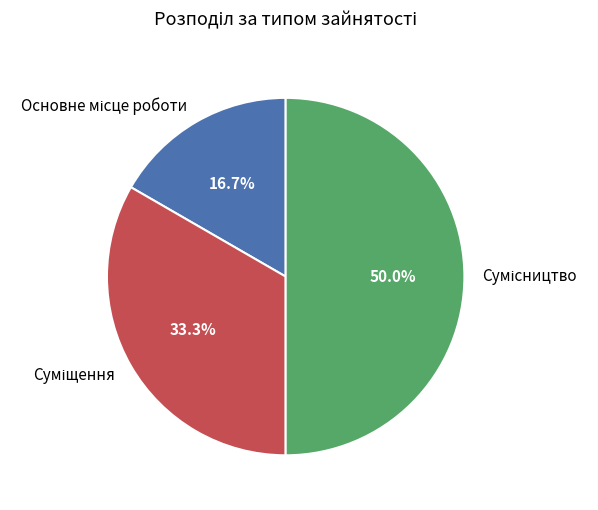

To the nearest percent, what is the combined percentage of Суміщення and Основне місце роботи?

50%